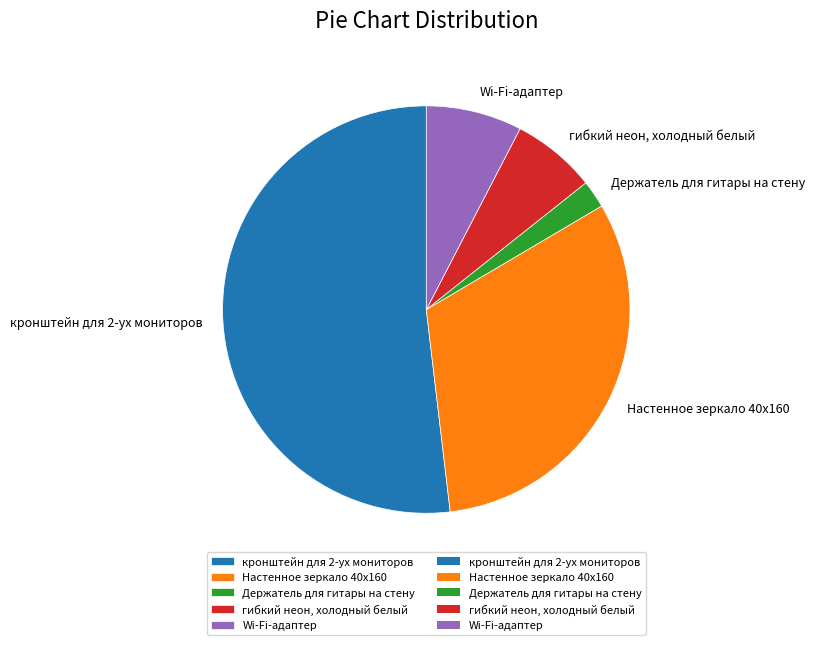

Does Держатель для гитары на стену represent more than half of the total?

No